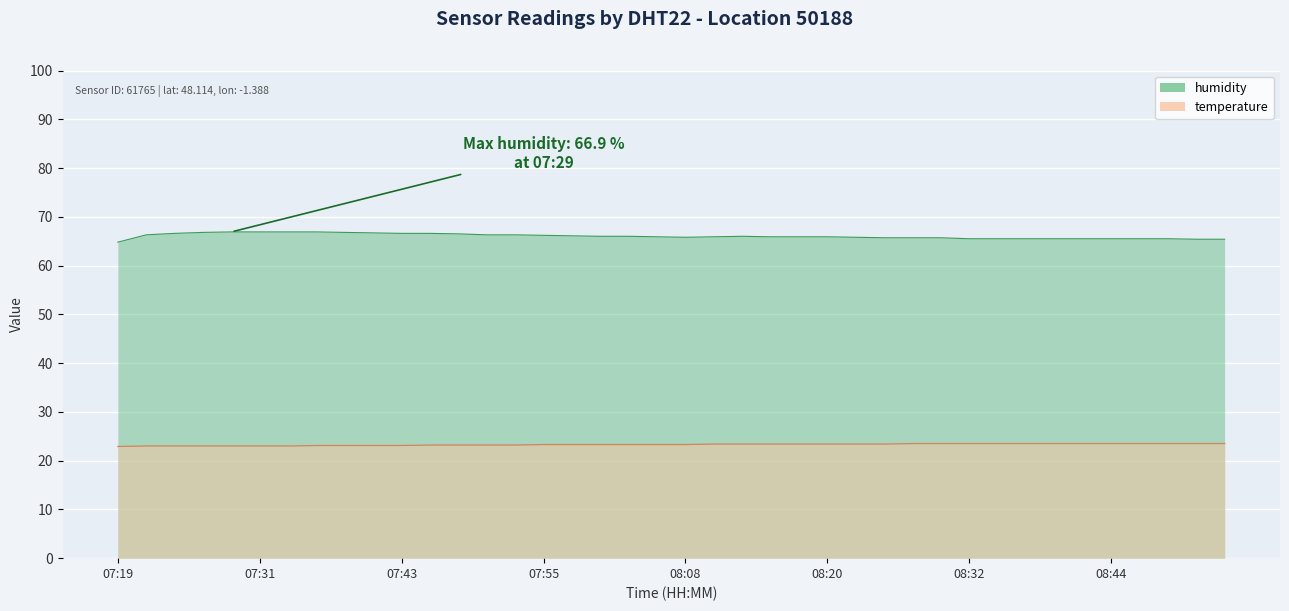

True or false: humidity and temperature intersect in this chart.

False